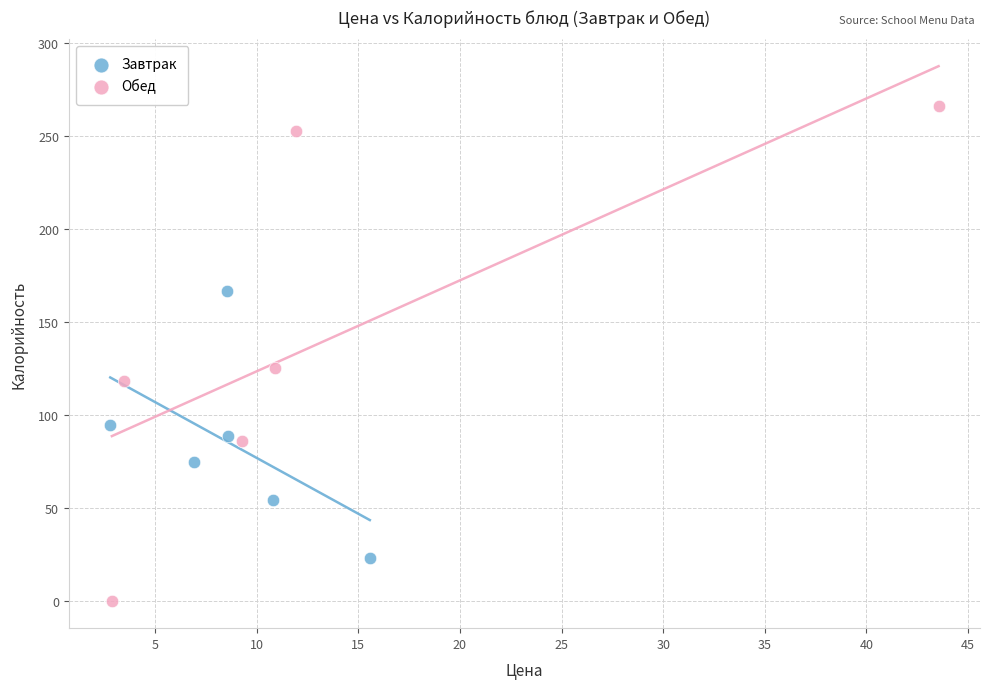

Which series has the largest Y range (max minus min)?

Обед